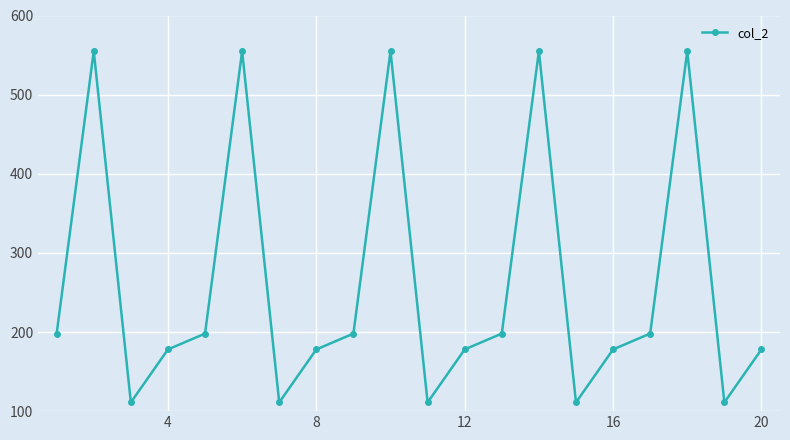

What is the smallest value displayed?

111